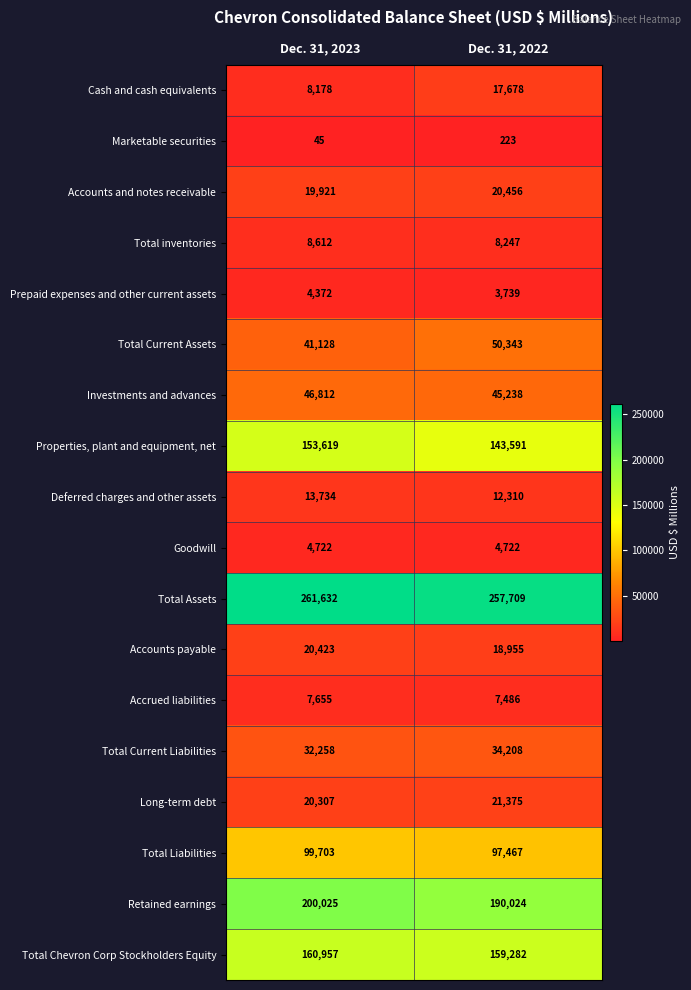

What is the difference between the maximum and minimum values in the Long-term debt series?

1068